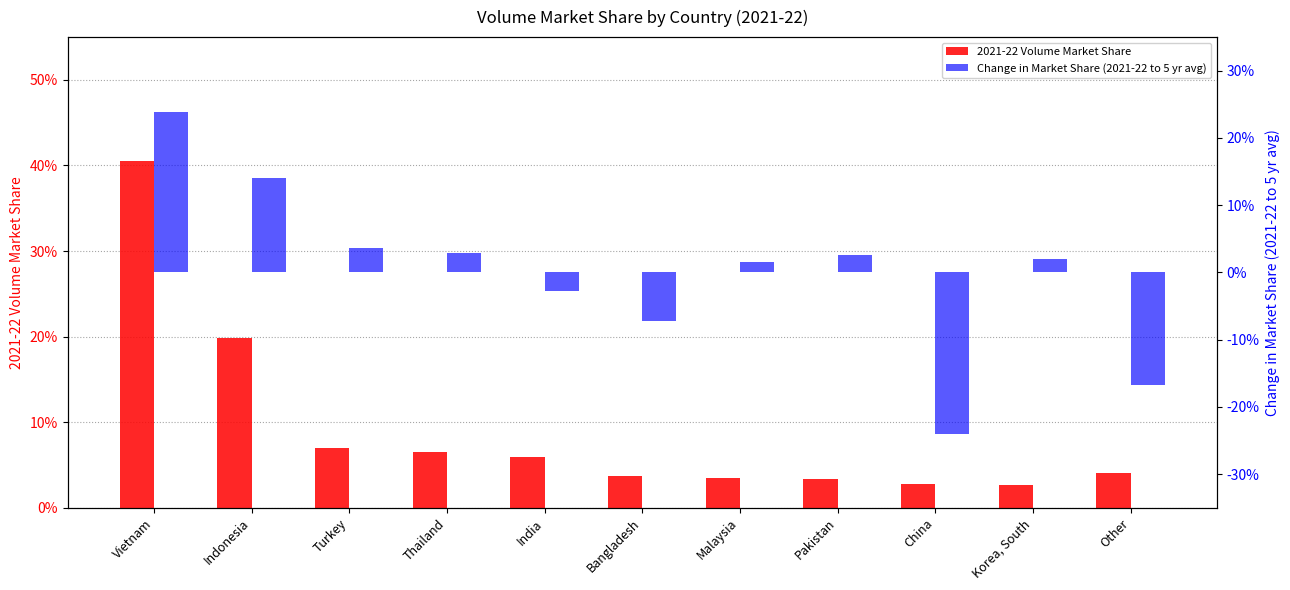

Reading right to left, list all the values displayed in this chart.

2021-22 Volume Market Share: Other=0.0	Korea, South=0.0	China=0.0	Pakistan=0.0	Malaysia=0.0	Bangladesh=0.0	India=0.1	Thailand=0.1	Turkey=0.1	Indonesia=0.2	Vietnam=0.4
Change in Market Share (2021-22 to 5 yr avg): Other=-0.2	Korea, South=0.0	China=-0.2	Pakistan=0.0	Malaysia=0.0	Bangladesh=-0.1	India=-0.0	Thailand=0.0	Turkey=0.0	Indonesia=0.1	Vietnam=0.2